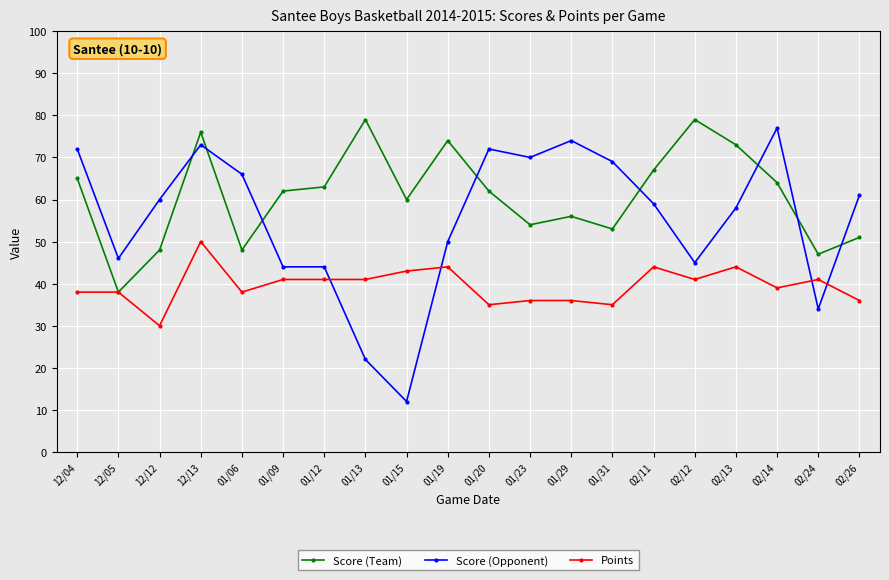

What is the spread (max minus min) of values at 02/26?

25